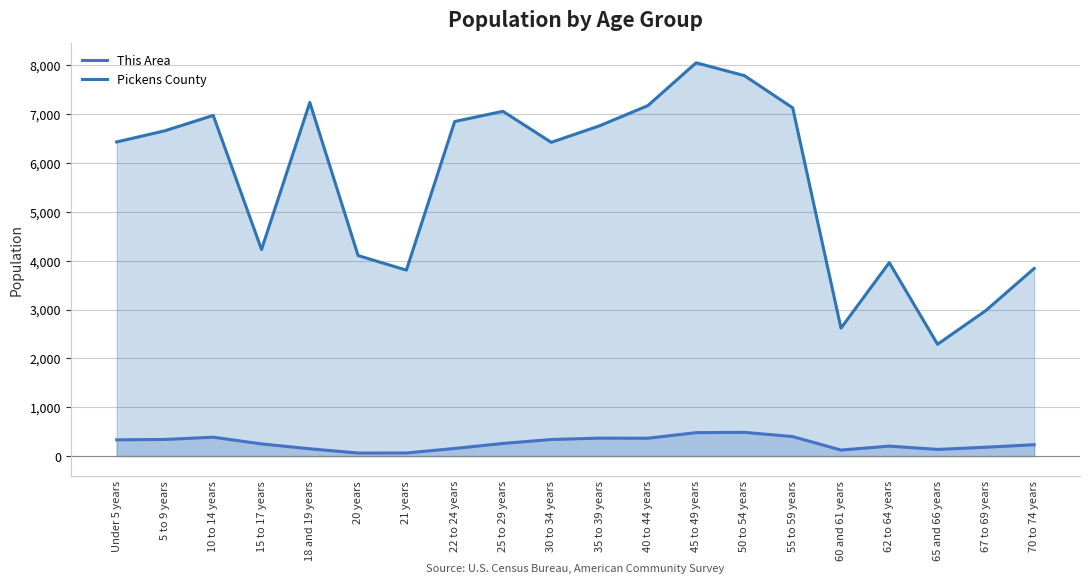

What is the label of the 3rd point from the left?

10 to 14 years